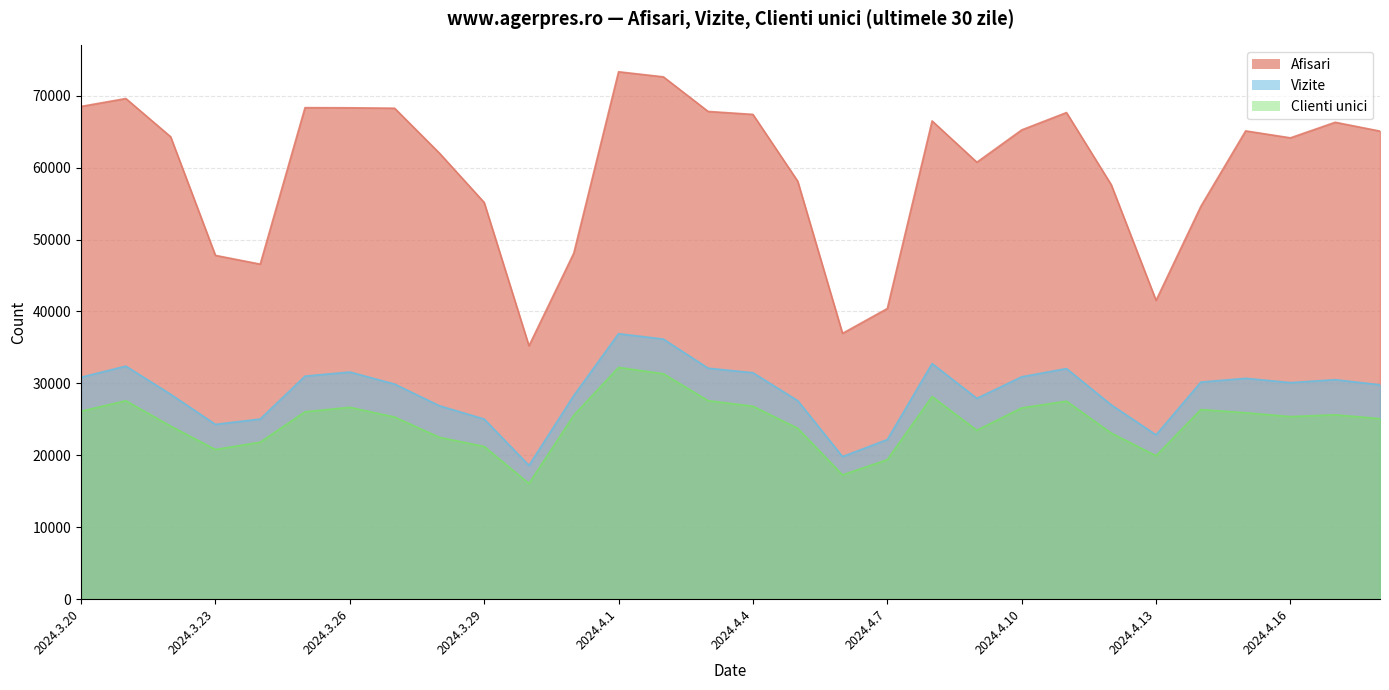

Which series has the widest spread of values?

Afisari